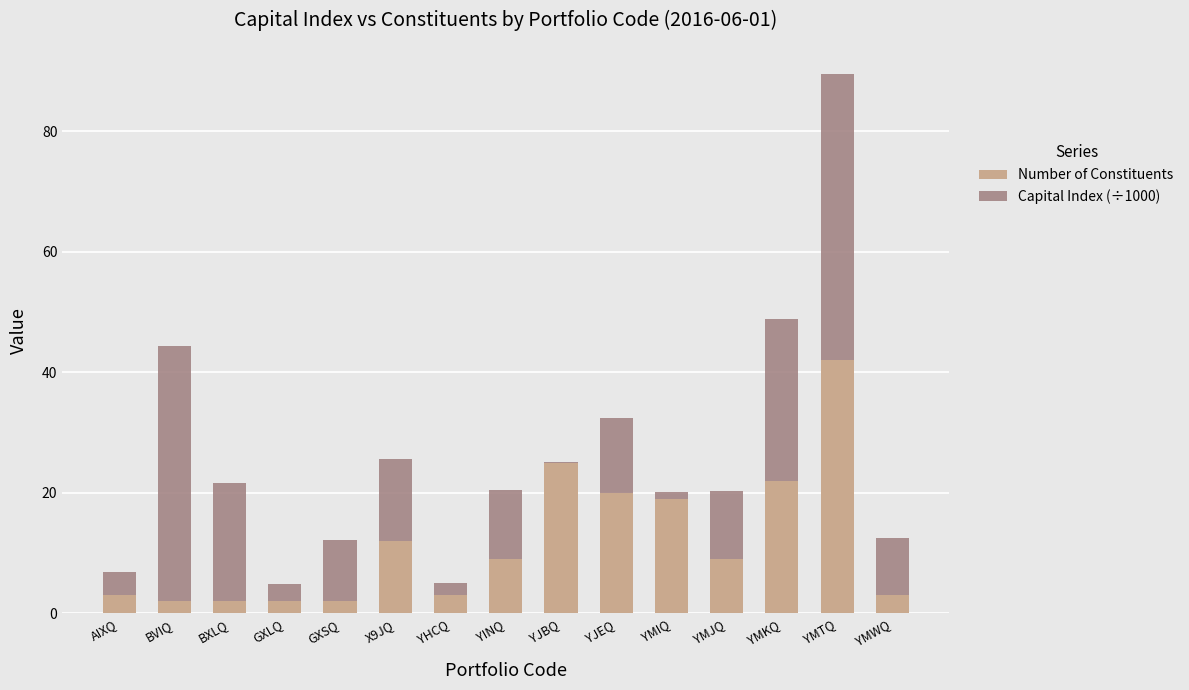

What is the sum of the Number of Constituents values at BXLQ and BVIQ?

4.0